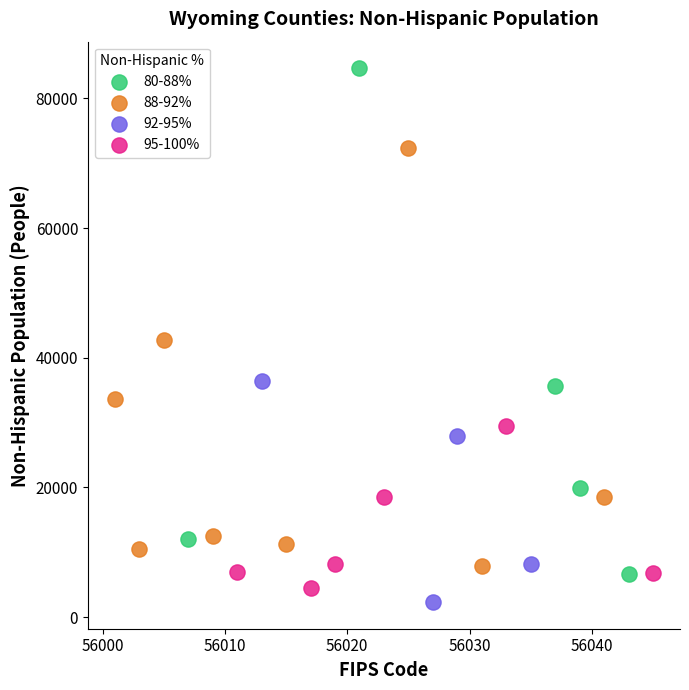

Which series reaches the maximum Y coordinate?

80-88%